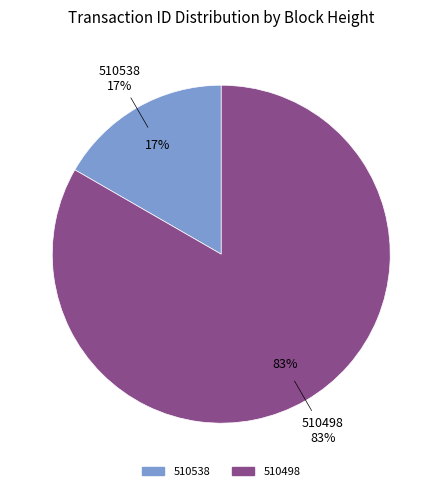

The 510498 slice represents 83% of the pie. True or false?

True